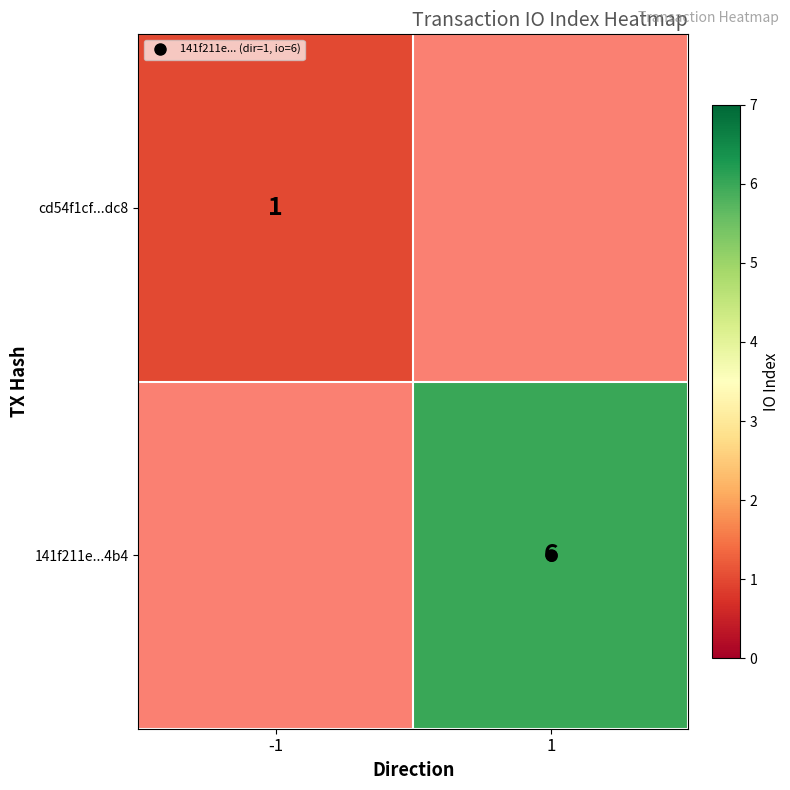

Rank the series by their maximum value, from lowest to highest.

cd54f1cf...dc8, 141f211e...4b4